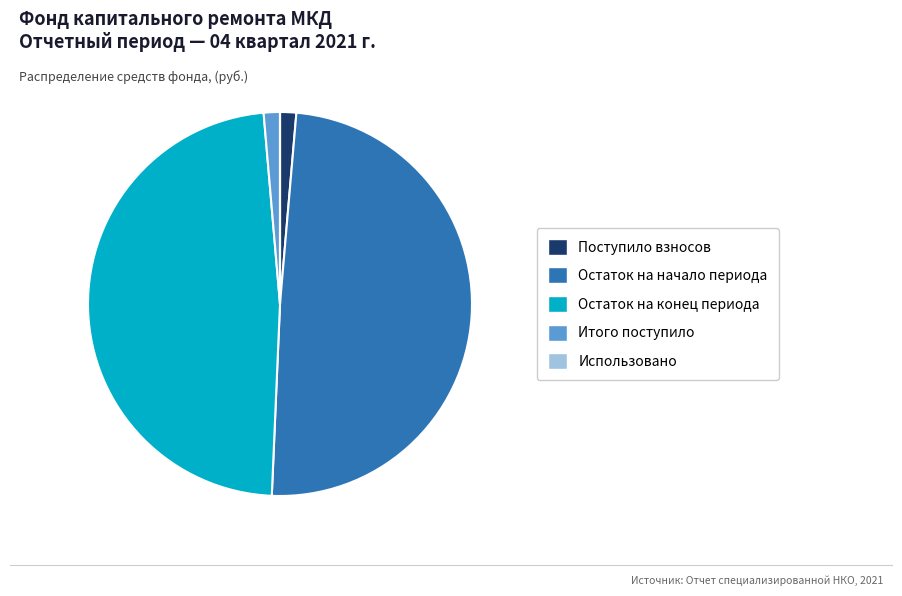

Do Остаток на начало периода and Итого поступило together represent more than half of the pie?

Yes